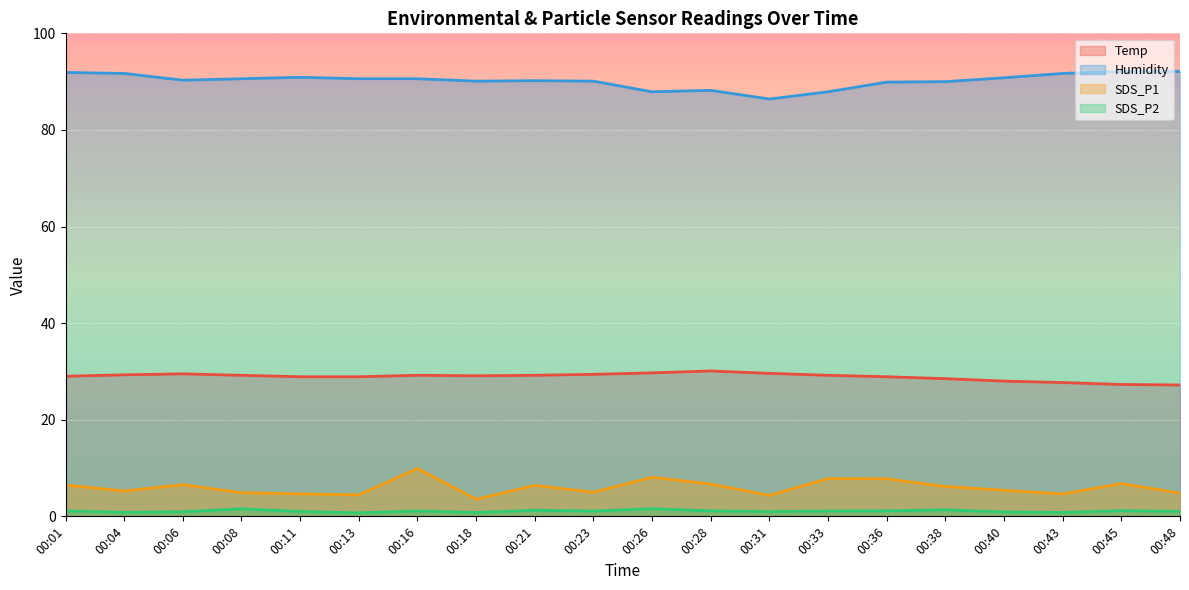

The value of Temp at 00:31 is 20.3. True or false?

False